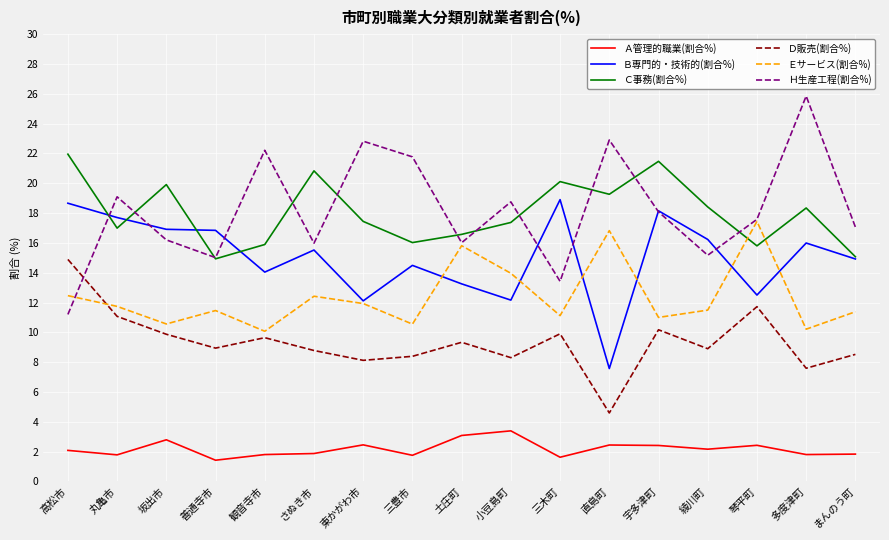

True or false: Ｃ事務(割合%) and Ｅサービス(割合%) intersect in this chart.

True